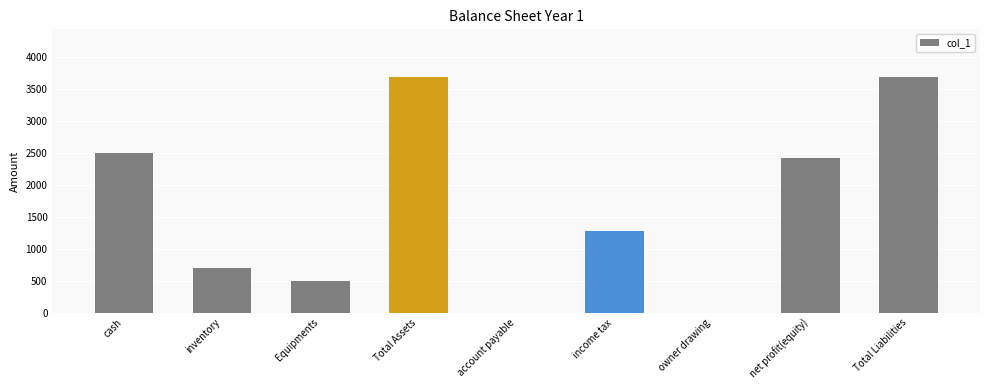

Approximately how many times larger is the value at net profit(equity) compared to Total Assets?

0.7